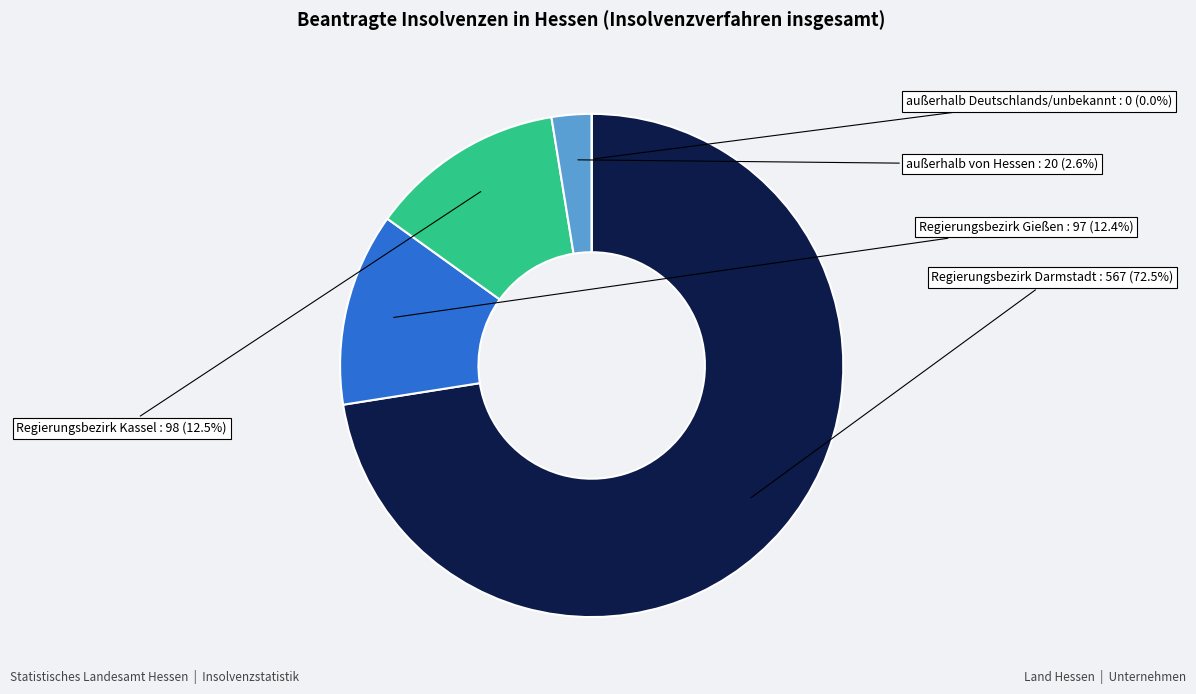

To the nearest percent, what is the average slice percentage?

20%